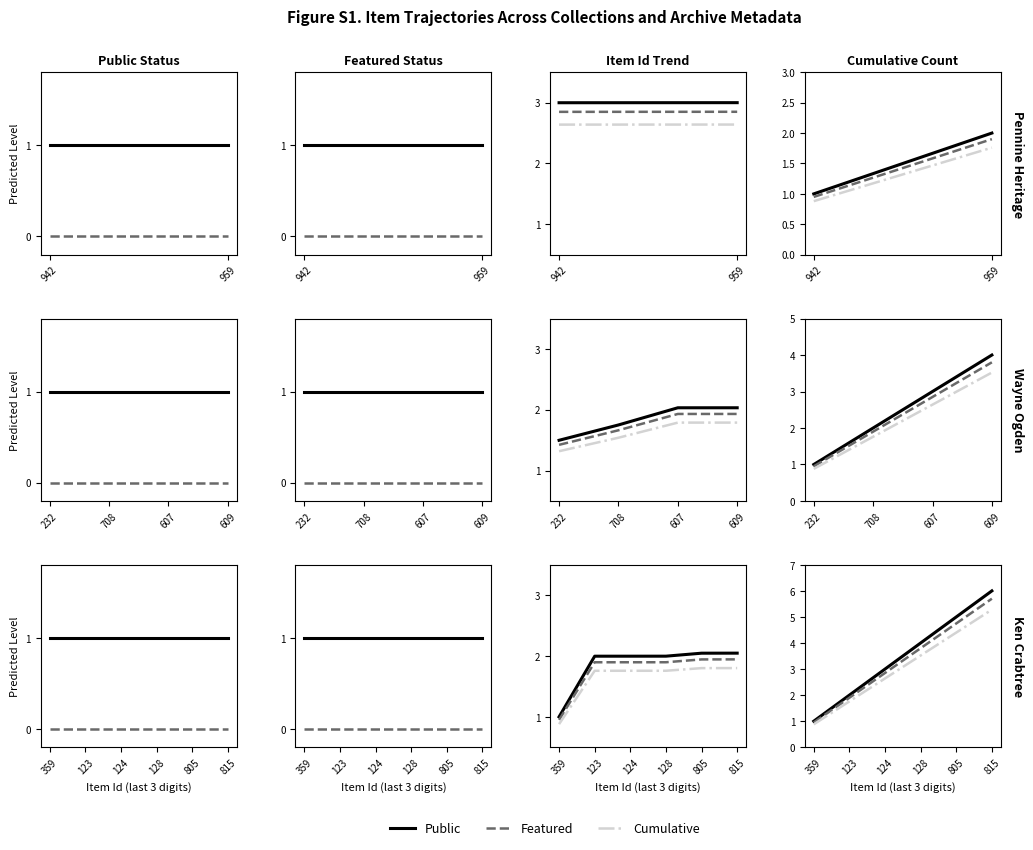

How many data points in Cumulative are above 3?

3